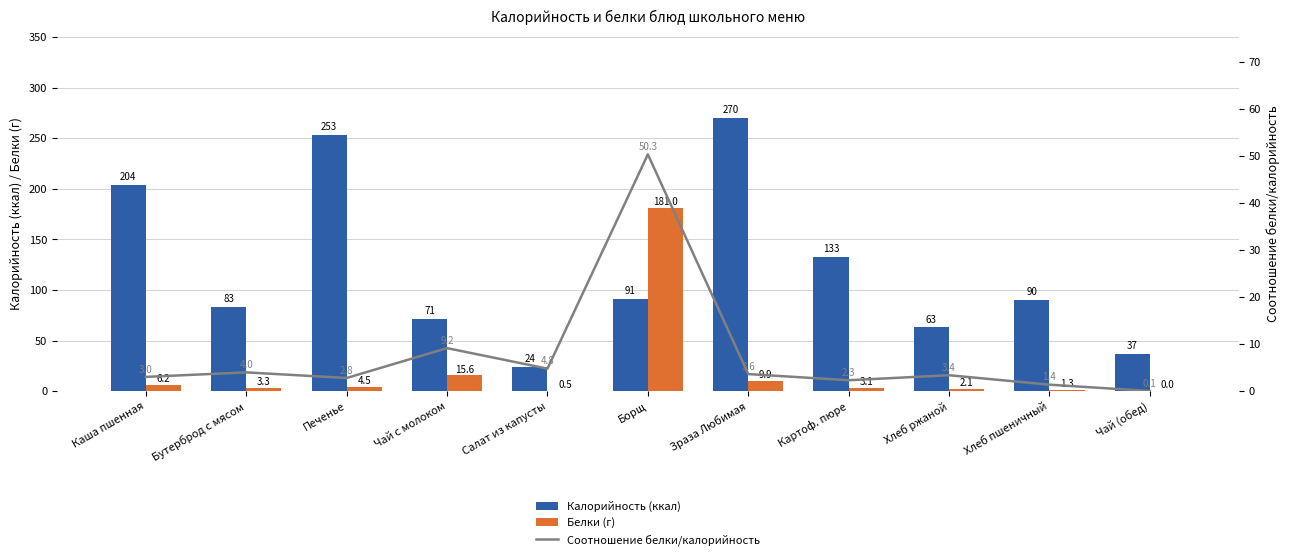

Reading left to right, list all the values displayed in this chart.

Калорийность (ккал): Каша пшенная=204.0	Бутерброд с мясом=83.0	Печенье=253.0	Чай с молоком=71.0	Салат из капусты=24.0	Борщ=91.0	Зраза Любимая=270.0	Картоф. пюре=133.0	Хлеб ржаной=63.0	Хлеб пшеничный=90.0	Чай (обед)=37.0
Белки (г): Каша пшенная=6.2	Бутерброд с мясом=3.3	Печенье=4.5	Чай с молоком=15.6	Салат из капусты=0.5	Борщ=181.0	Зраза Любимая=9.9	Картоф. пюре=3.1	Хлеб ржаной=2.1	Хлеб пшеничный=1.3	Чай (обед)=0.0
Соотношение белки/калорийность: Каша пшенная=3.0	Бутерброд с мясом=4.0	Печенье=2.8	Чай с молоком=9.2	Салат из капусты=4.8	Борщ=50.3	Зраза Любимая=3.6	Картоф. пюре=2.3	Хлеб ржаной=3.4	Хлеб пшеничный=1.4	Чай (обед)=0.1